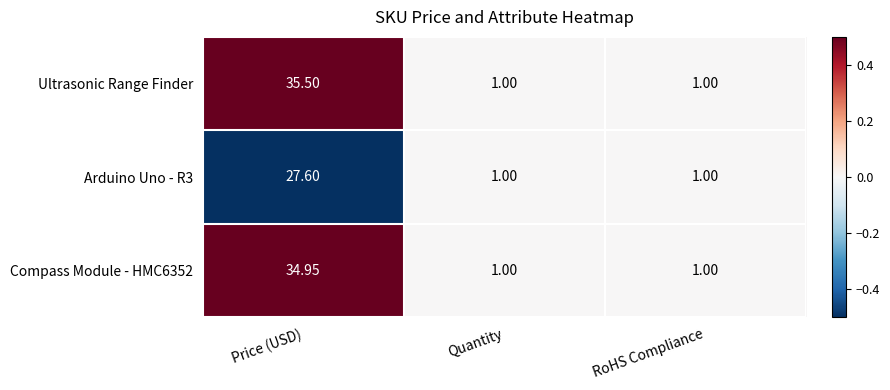

Between Price (USD) and Quantity, which series saw the biggest shift?

Ultrasonic Range Finder